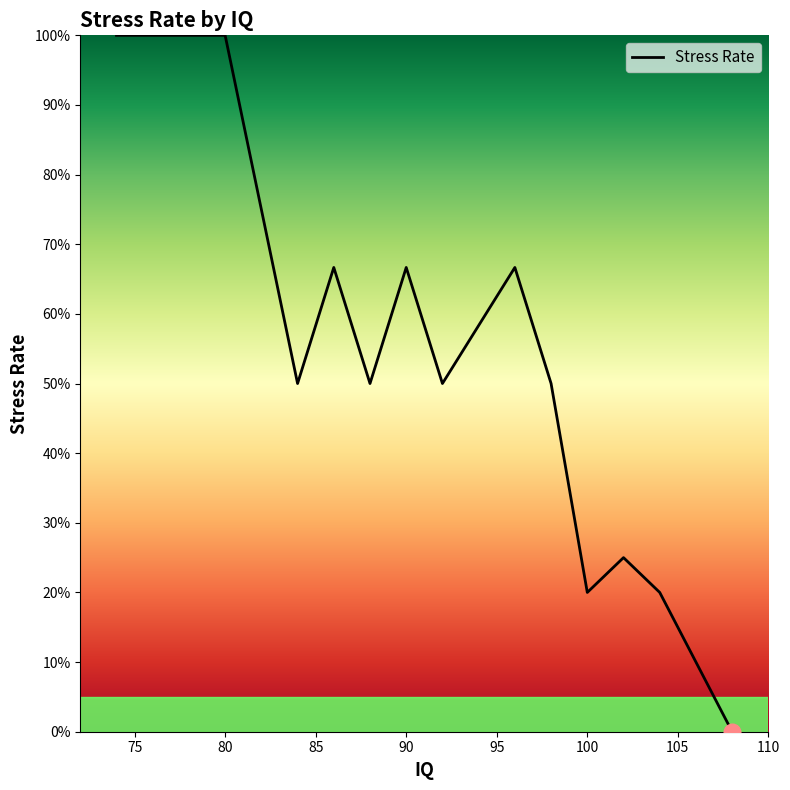

Is this an area chart (filled region under the line)?

Yes